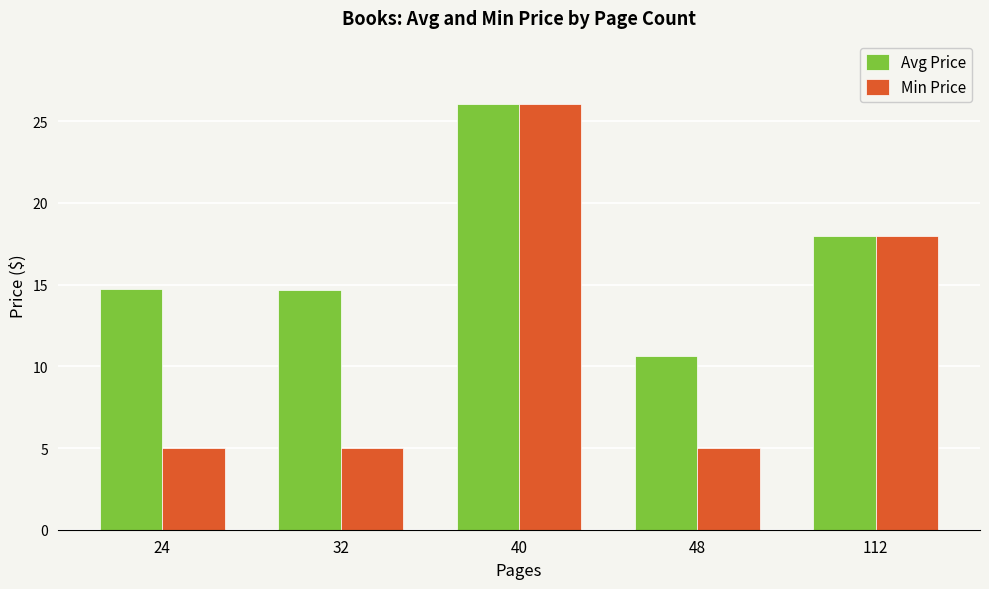

What is the difference between the Avg Price values at 32 and 48?

4.1